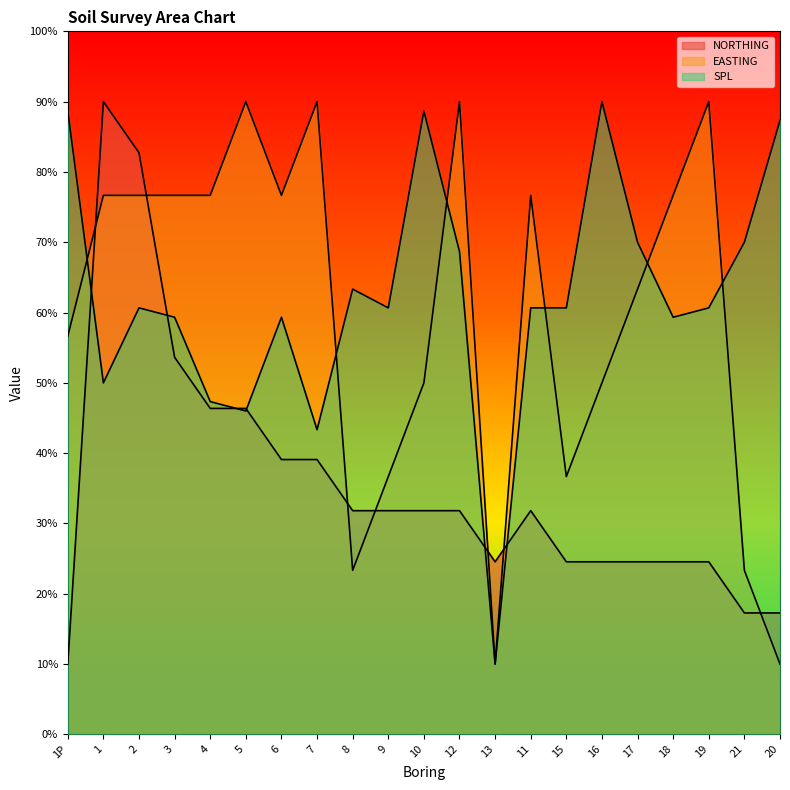

Reading left to right, list all the values displayed in this chart.

NORTHING: 1P=10.0	1=90.0	2=82.7	3=53.6	4=46.4	5=46.4	6=39.1	7=39.1	8=31.8	9=31.8	10=31.8	12=31.8	13=24.5	11=31.8	15=24.5	16=24.5	17=24.5	18=24.5	19=24.5	21=17.3	20=17.3
EASTING: 1P=56.7	1=76.7	2=76.7	3=76.7	4=76.7	5=90.0	6=76.7	7=90.0	8=23.3	9=36.7	10=50.0	12=90.0	13=10.0	11=76.7	15=36.7	16=50.0	17=63.3	18=76.7	19=90.0	21=23.3	20=10.0
SPL: 1P=88.7	1=50.0	2=60.7	3=59.3	4=47.3	5=46.0	6=59.3	7=43.3	8=63.3	9=60.7	10=88.7	12=68.7	13=10.0	11=60.7	15=60.7	16=90.0	17=70.0	18=59.3	19=60.7	21=70.0	20=87.3